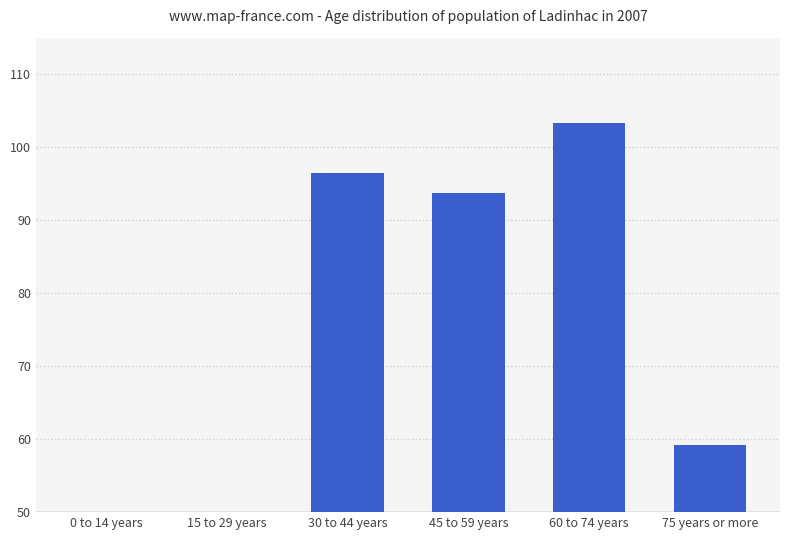

Between 30 to 44 years and 60 to 74 years, which is larger?

60 to 74 years